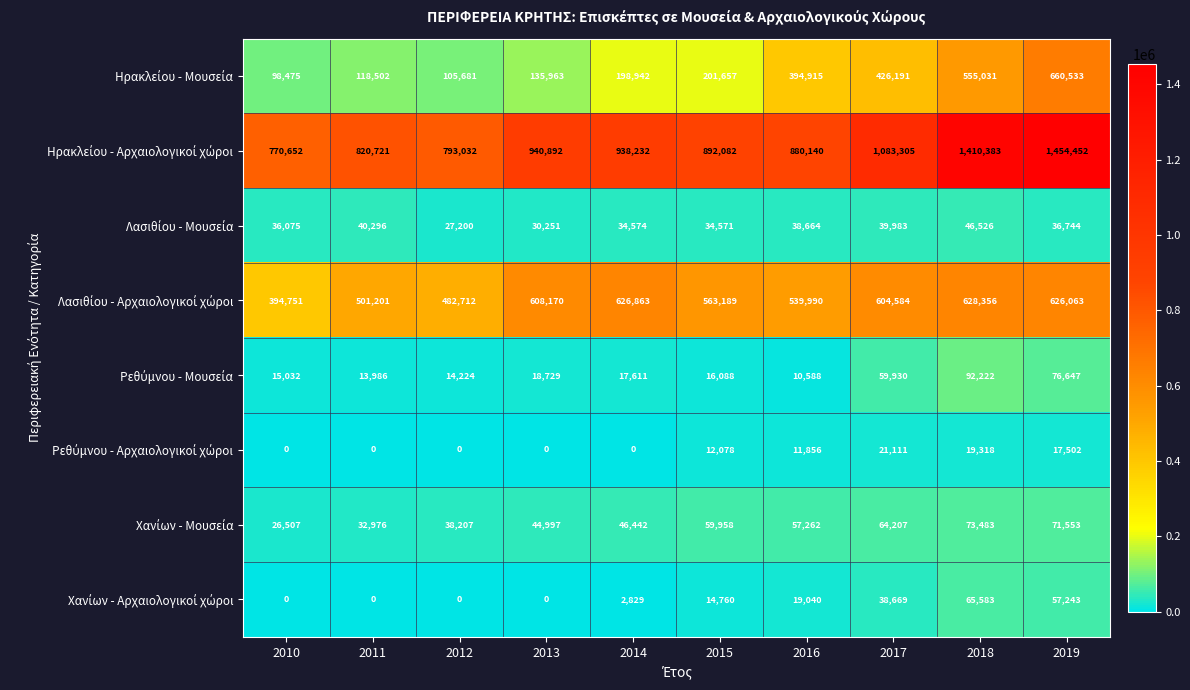

What is the spread (max minus min) of values at 2012?

793032